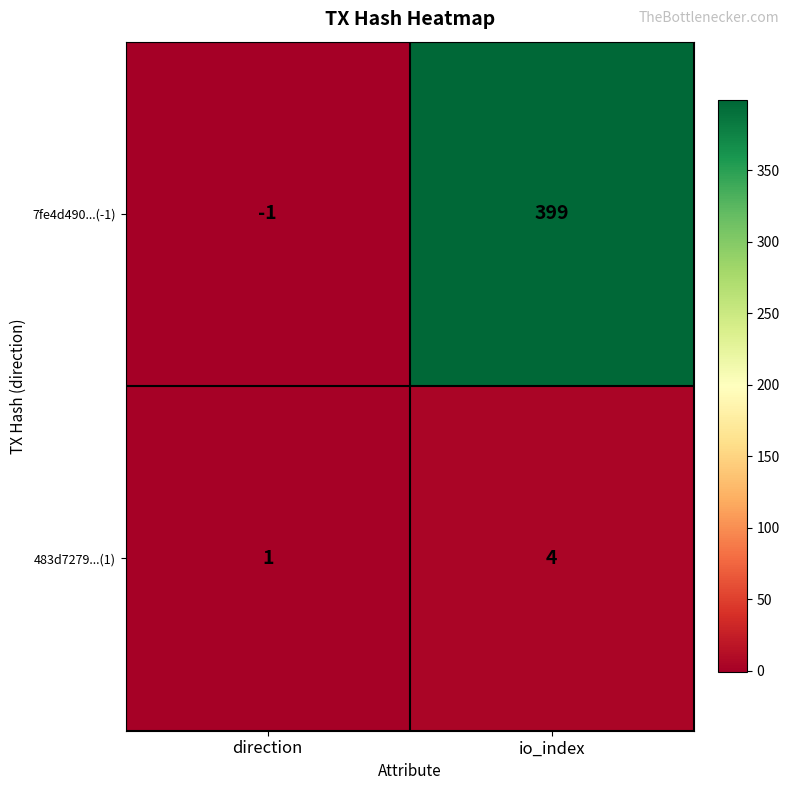

What value does the 7fe4d490...(-1) series have at io_index, to the nearest 50?

400